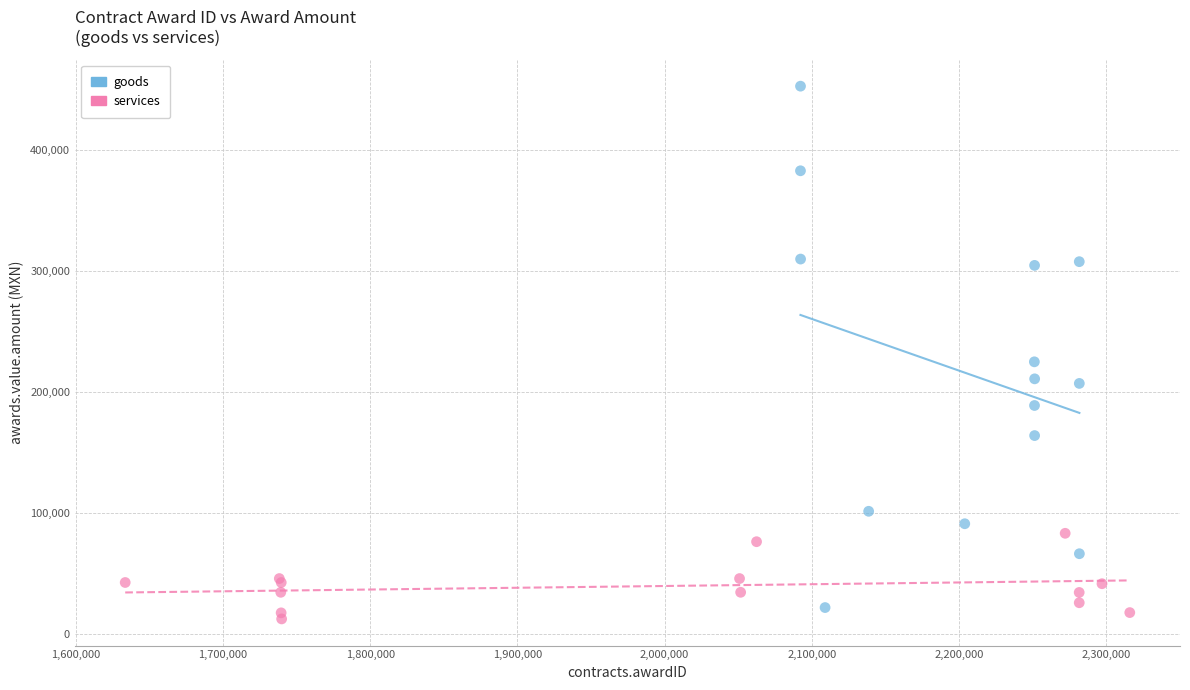

Which series reaches the maximum Y coordinate?

goods